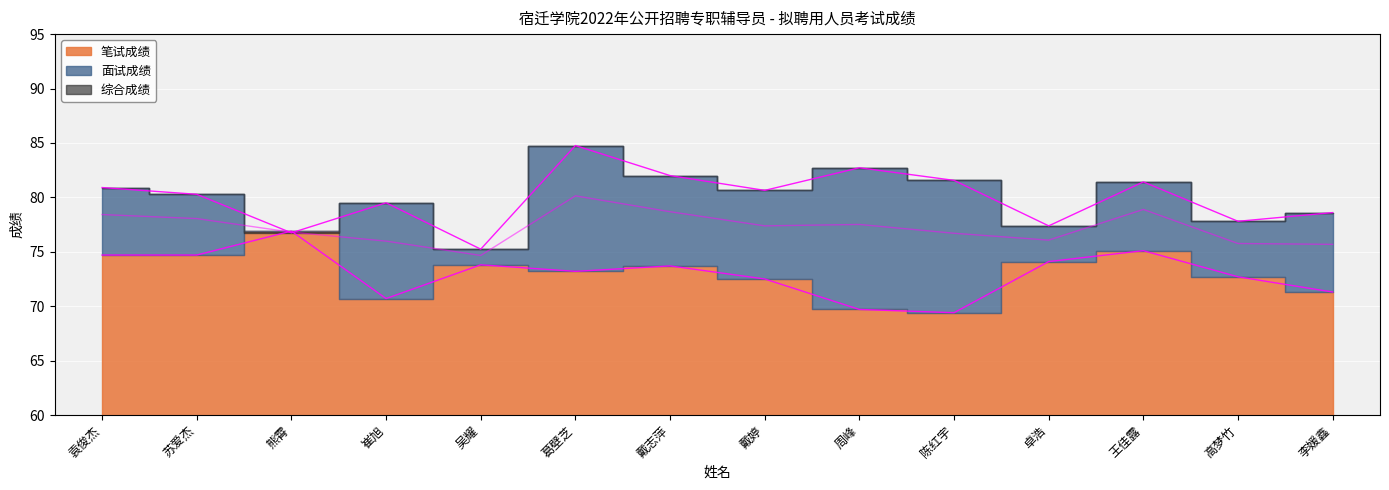

Which series has the widest spread of values?

面试成绩